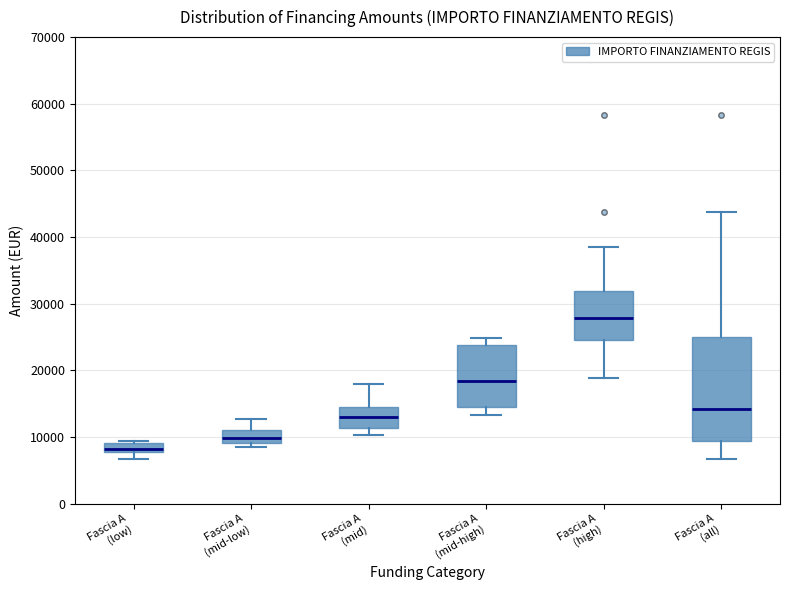

Which box is the tallest, from its lower edge to its upper edge?

Fascia A (all)